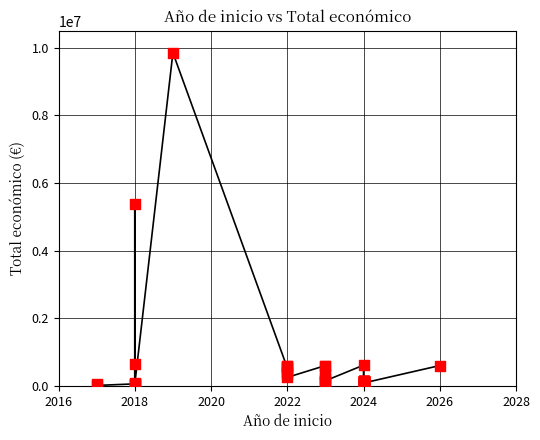

What Y value in the scatter plot is closest to 4929966?

5390598